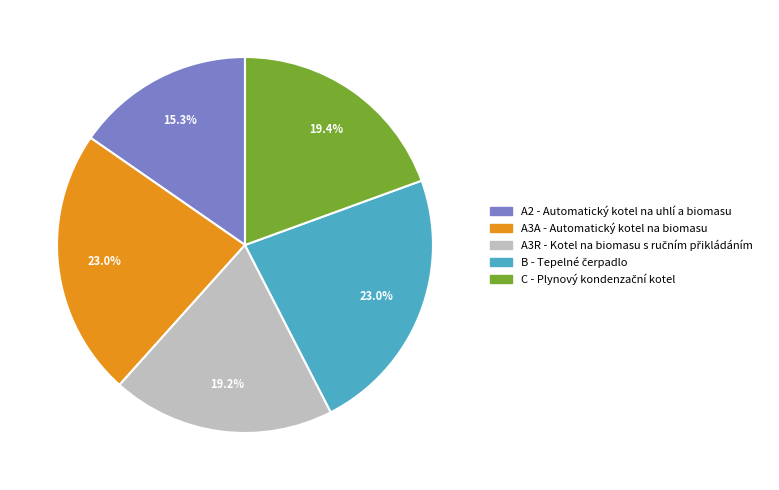

Is there a majority slice in this chart?

No